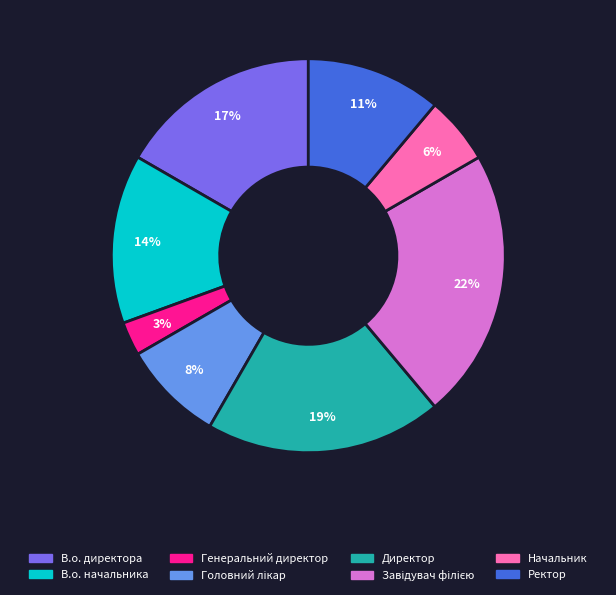

To the nearest percent, what is the average slice percentage?

12%